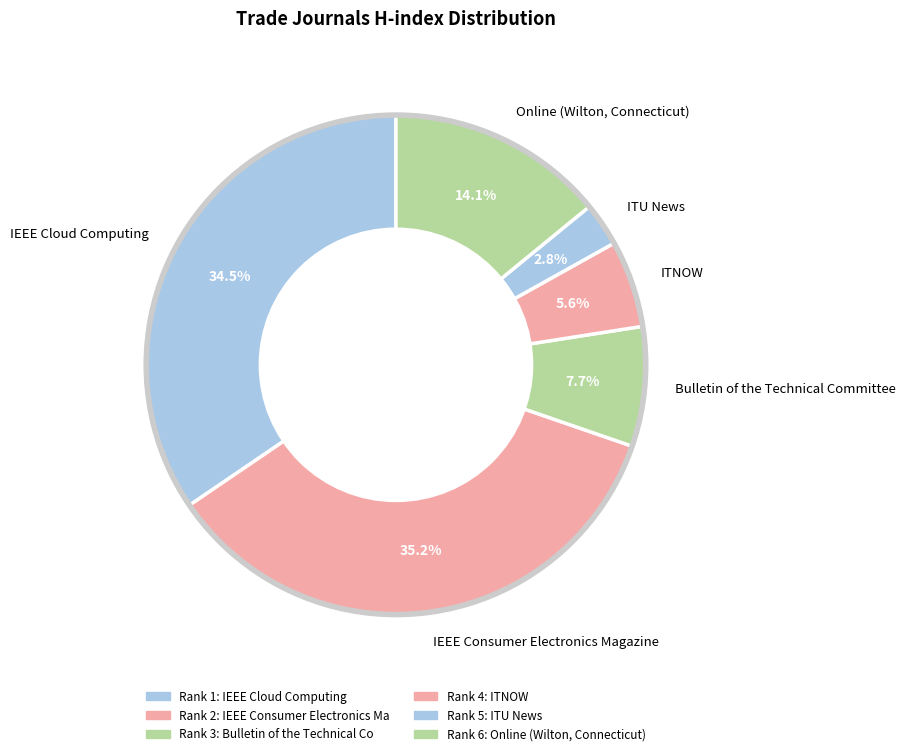

How many slices are in this pie chart?

6